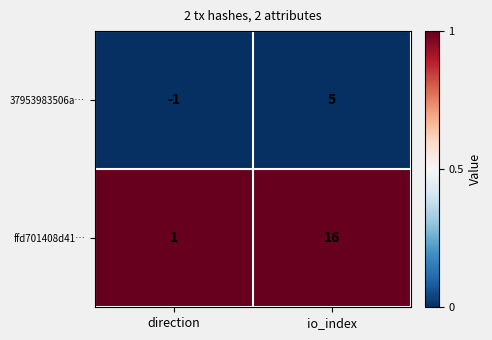

Which series has the largest total across all categories?

ffd701408d41…